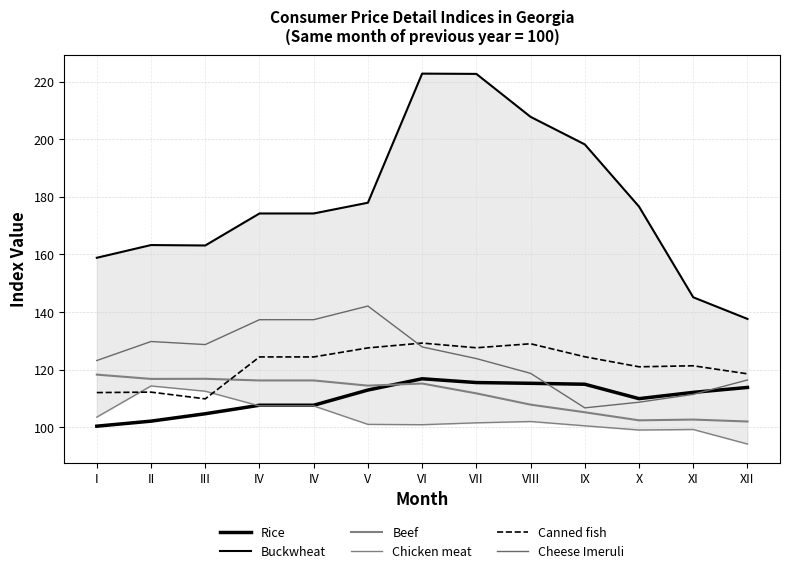

True or false: Cheese Imeruli has more than 0 interior local peaks.

True